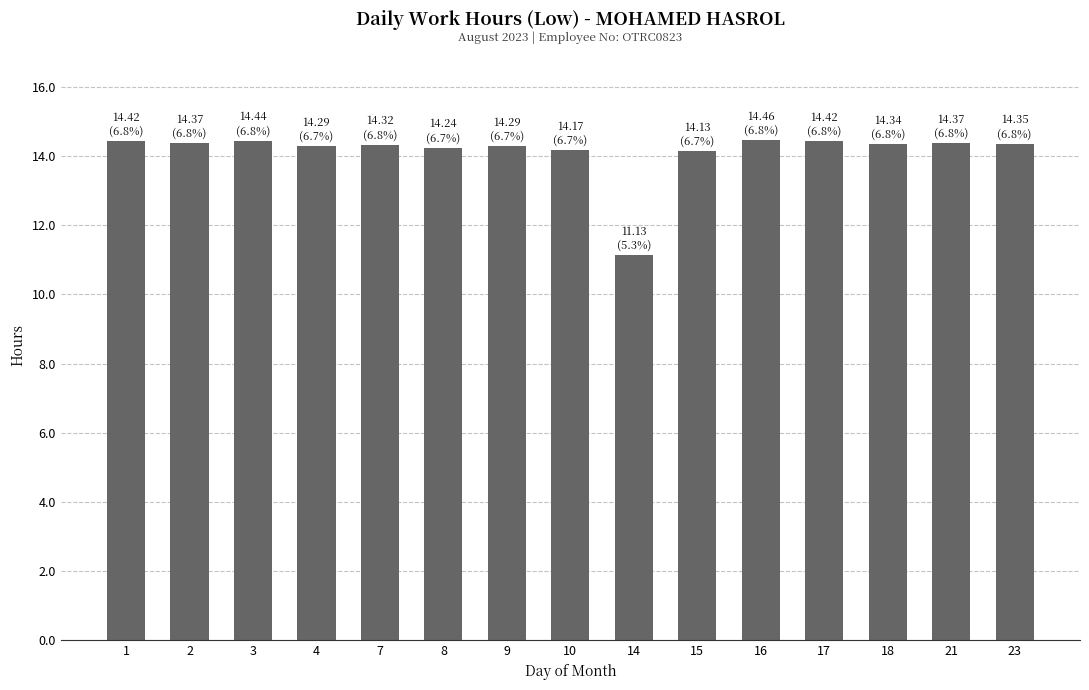

The chart shows a value of 14.5 at 16. True or false?

True